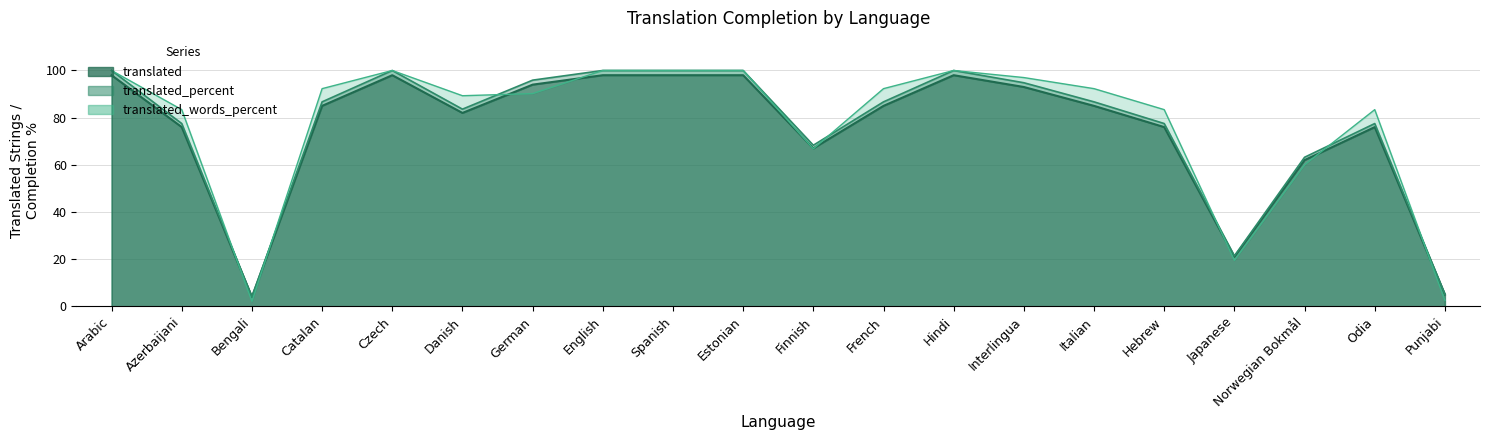

What is the label of the 12th point from the right?

Spanish